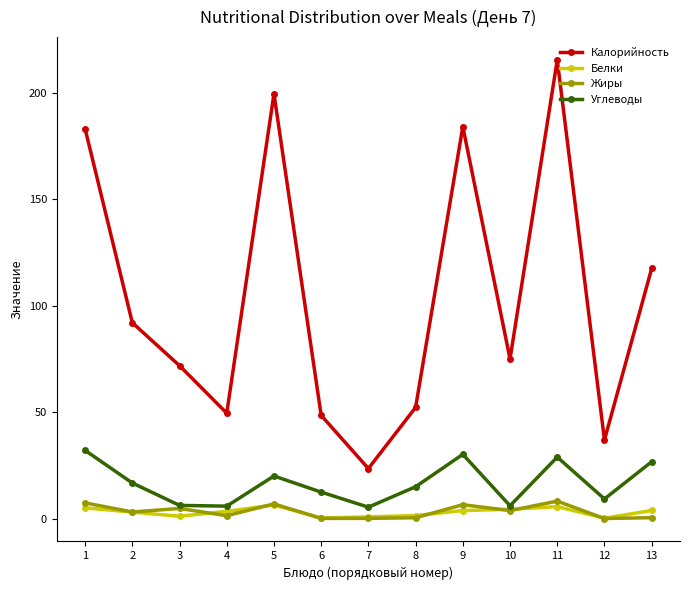

What is the total value across all series at 8?

68.9